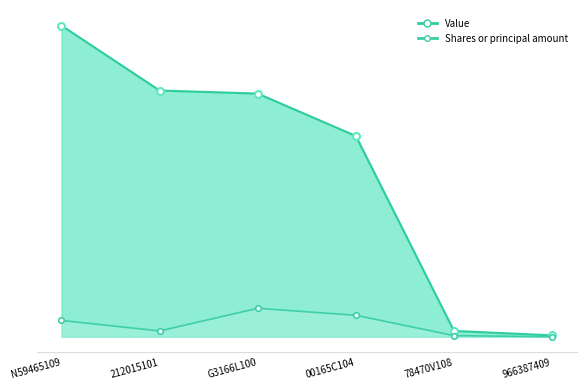

What is the difference between the highest and lowest values at 966387409?

18000